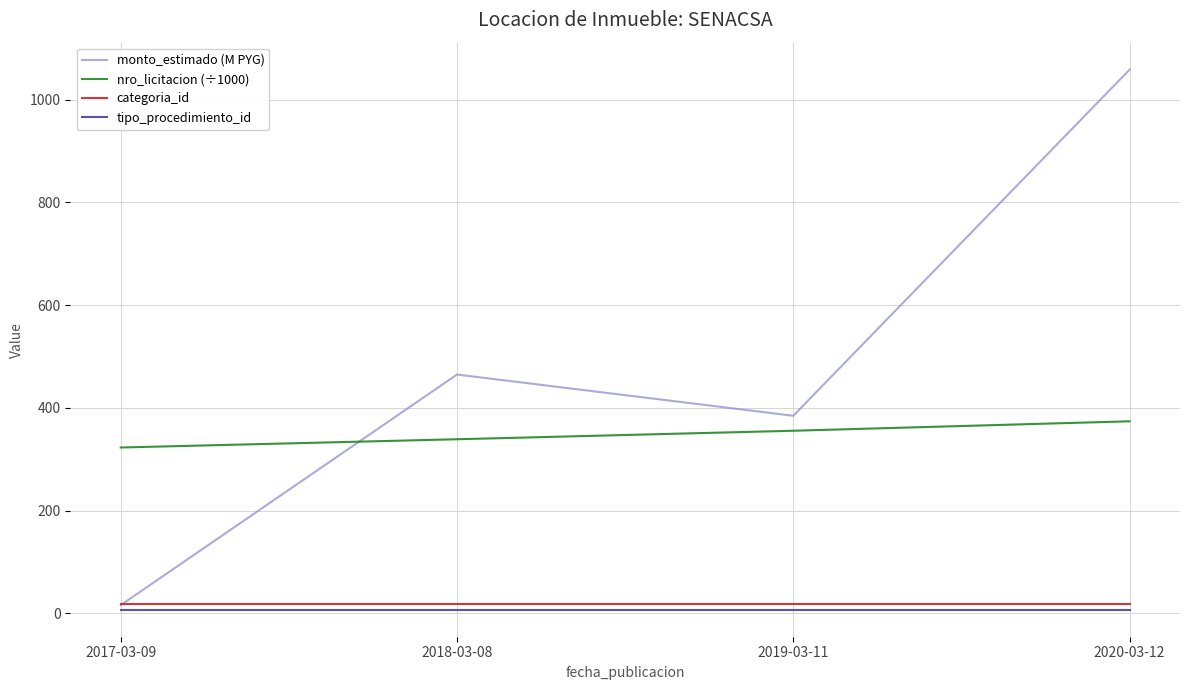

What is the spread (max minus min) of values at 2020-03-12?

1051.5